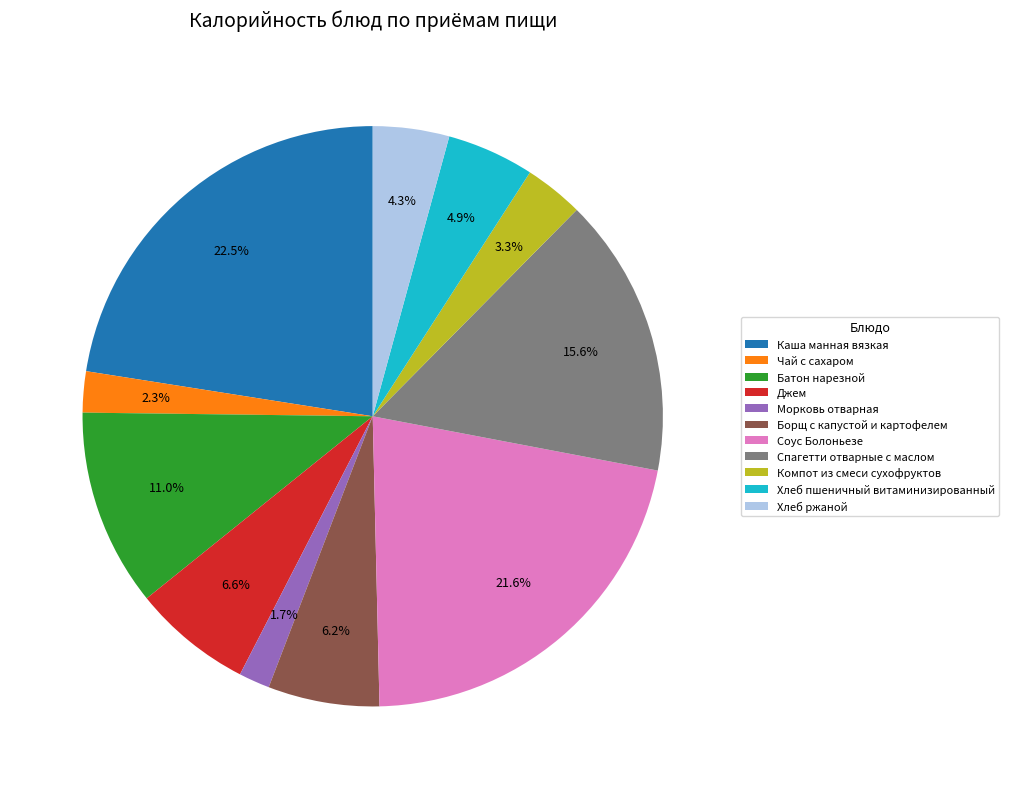

Approximately how many times larger is the value at Борщ с капустой и картофелем compared to Компот из смеси сухофруктов?

1.9